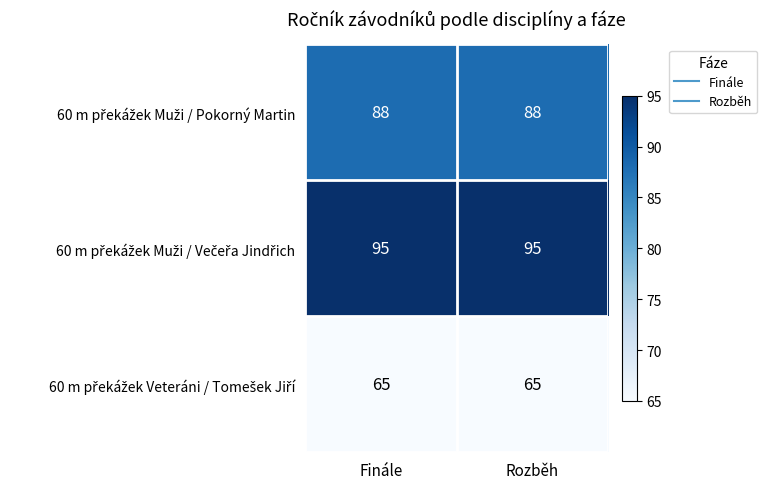

What is the maximum value shown in the chart?

95